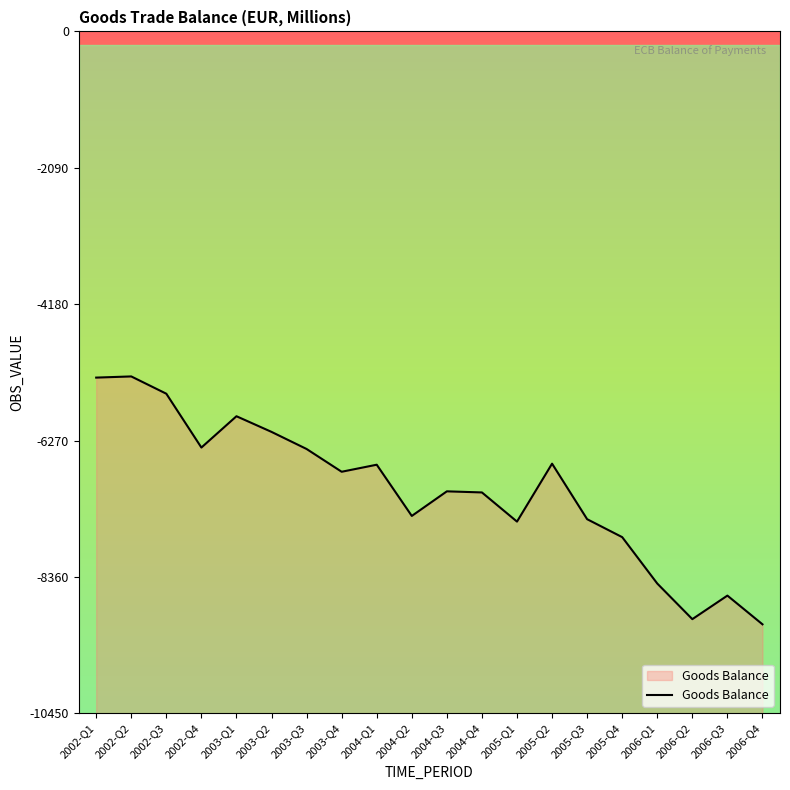

The value at 2002-Q4 is -3727. True or false?

False